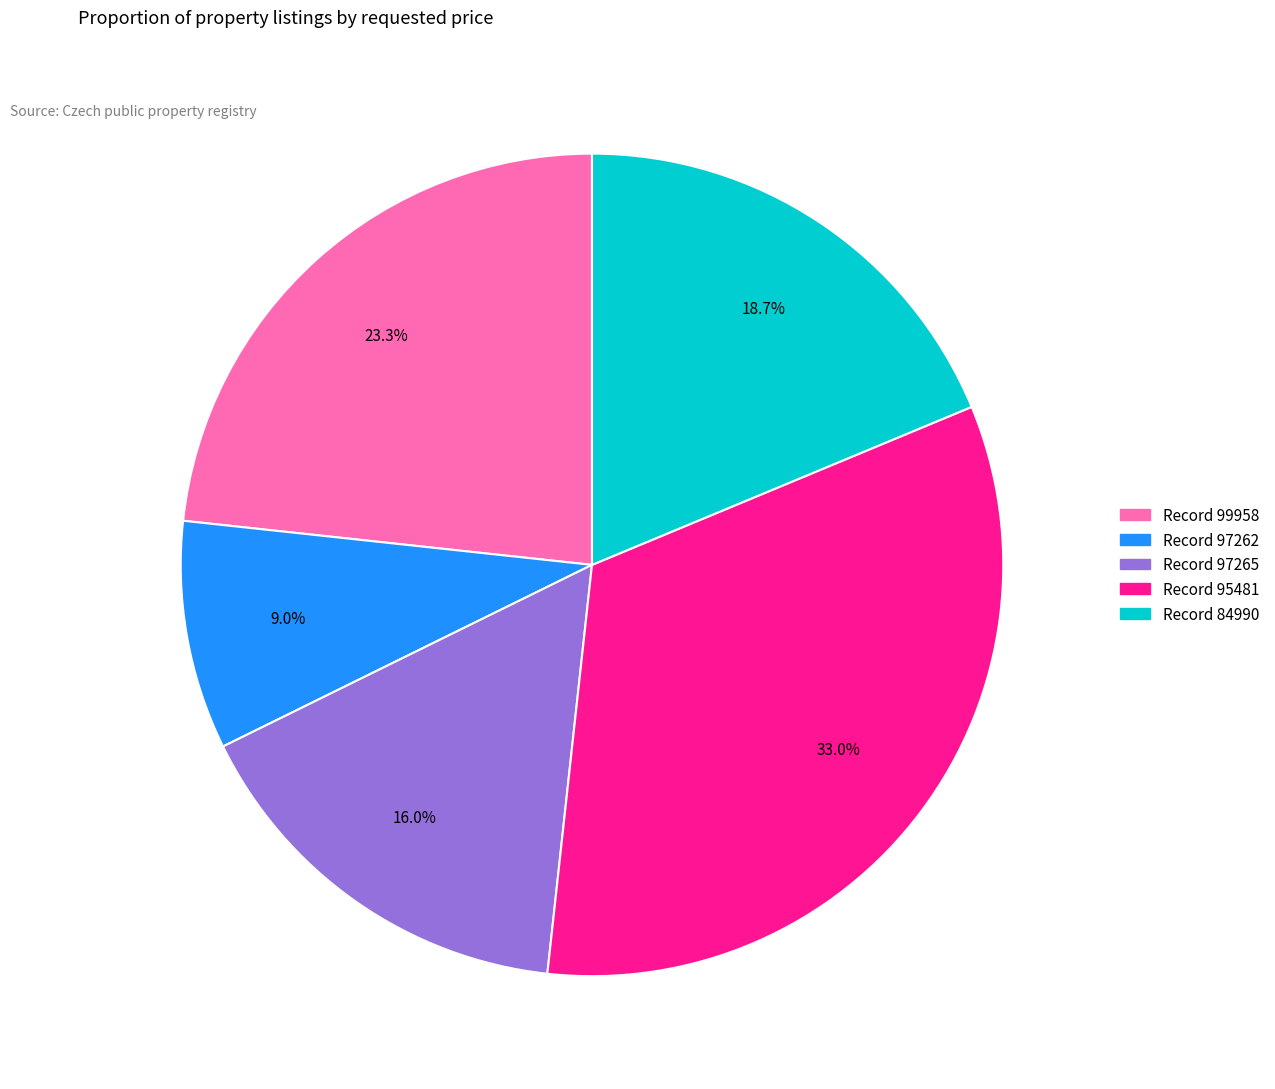

How many slices are in this pie chart?

5